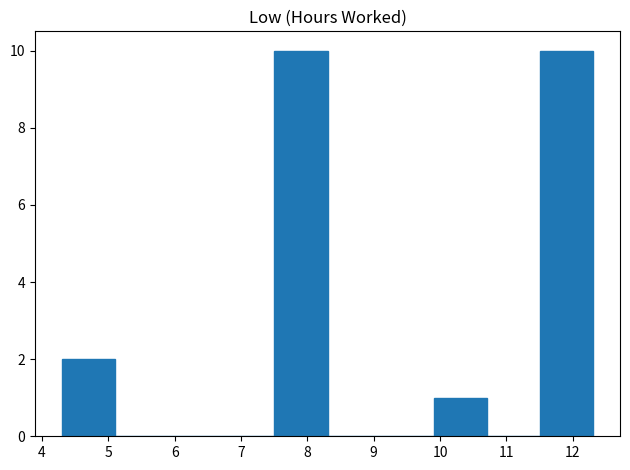

How tall is the bar that spans 4.3 to 5.1 on the x-axis? Neither the bar edges nor the heights are printed on the chart, so give them approximately, as read against the axes.

2